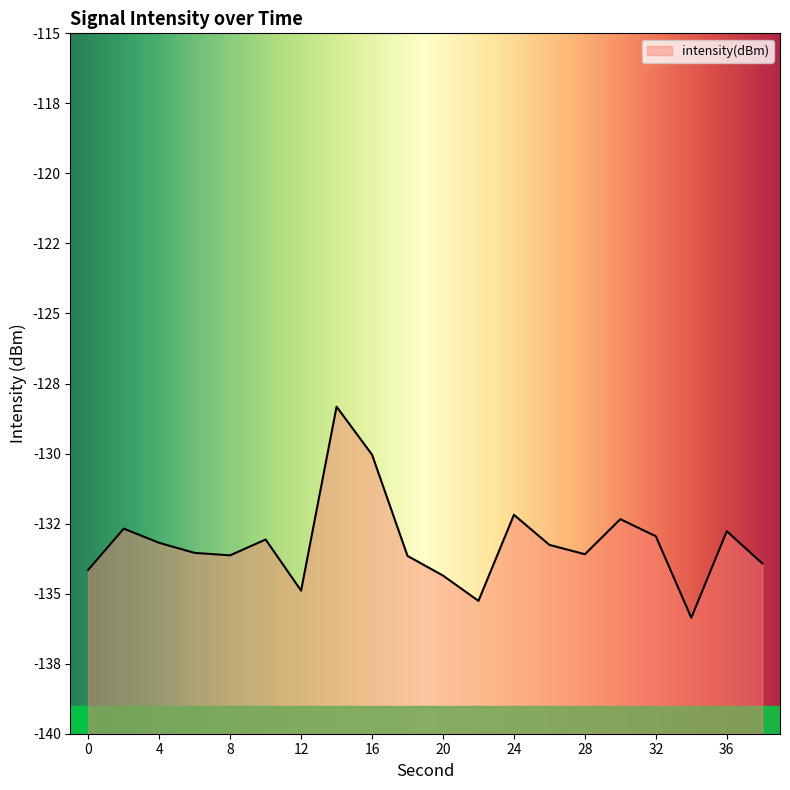

The value at 0 is -134.2. True or false?

True